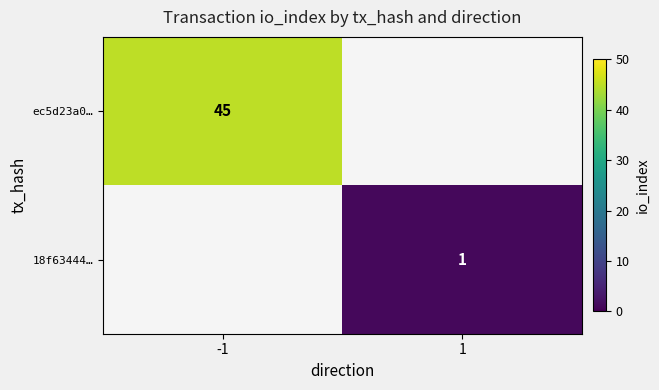

Is the value of 18f63444… at 1 greater than the value of ec5d23a0… at -1?

No